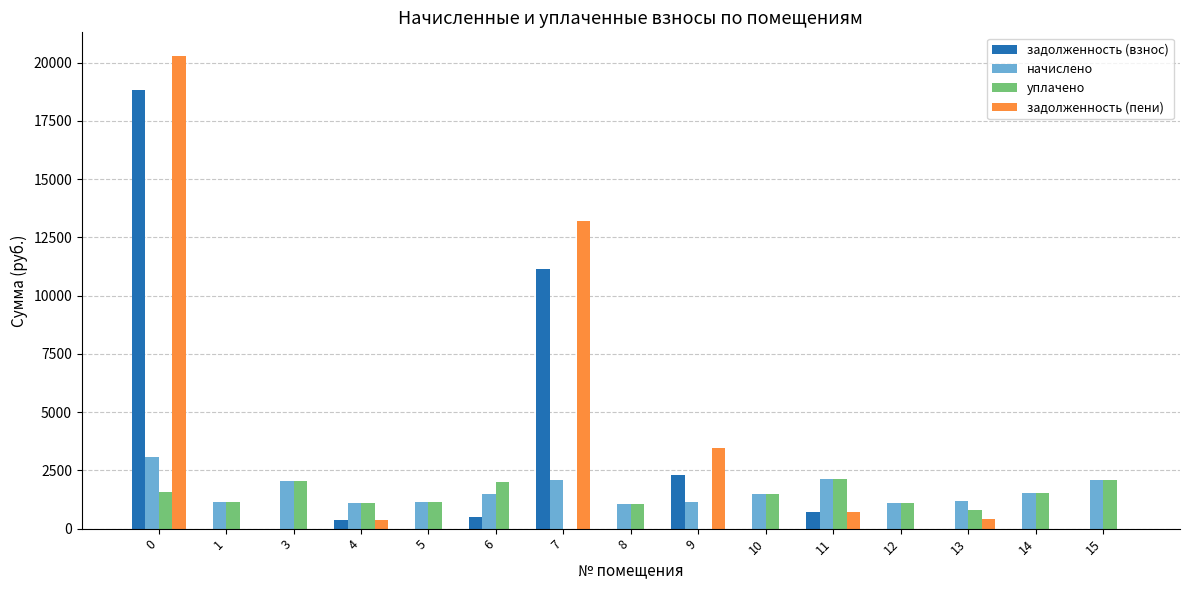

True or false: задолженность (взнос) has a value of -11034.4 at 12.

False